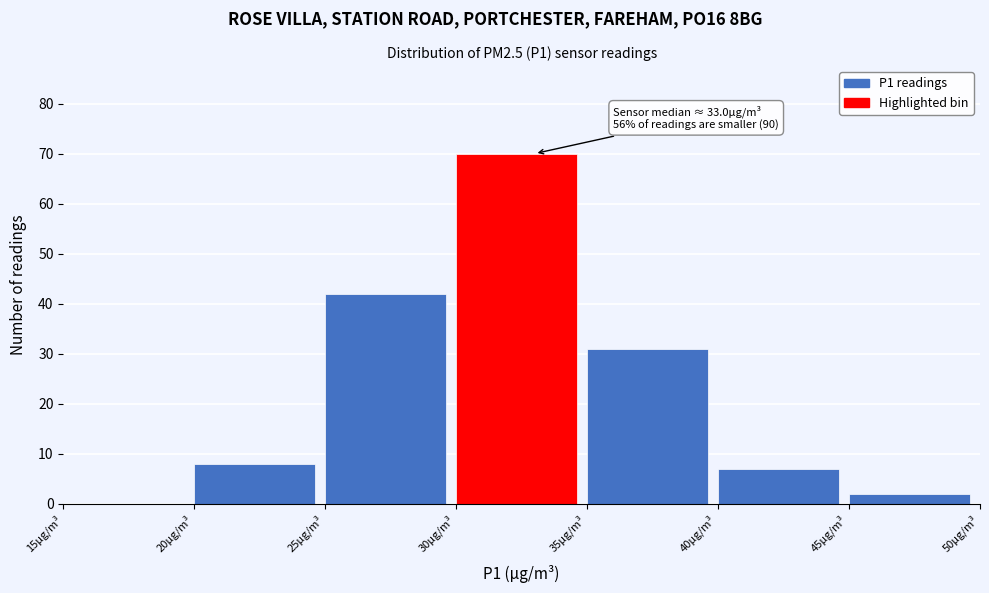

Which range on the x-axis has the tallest bar?

30 to 35